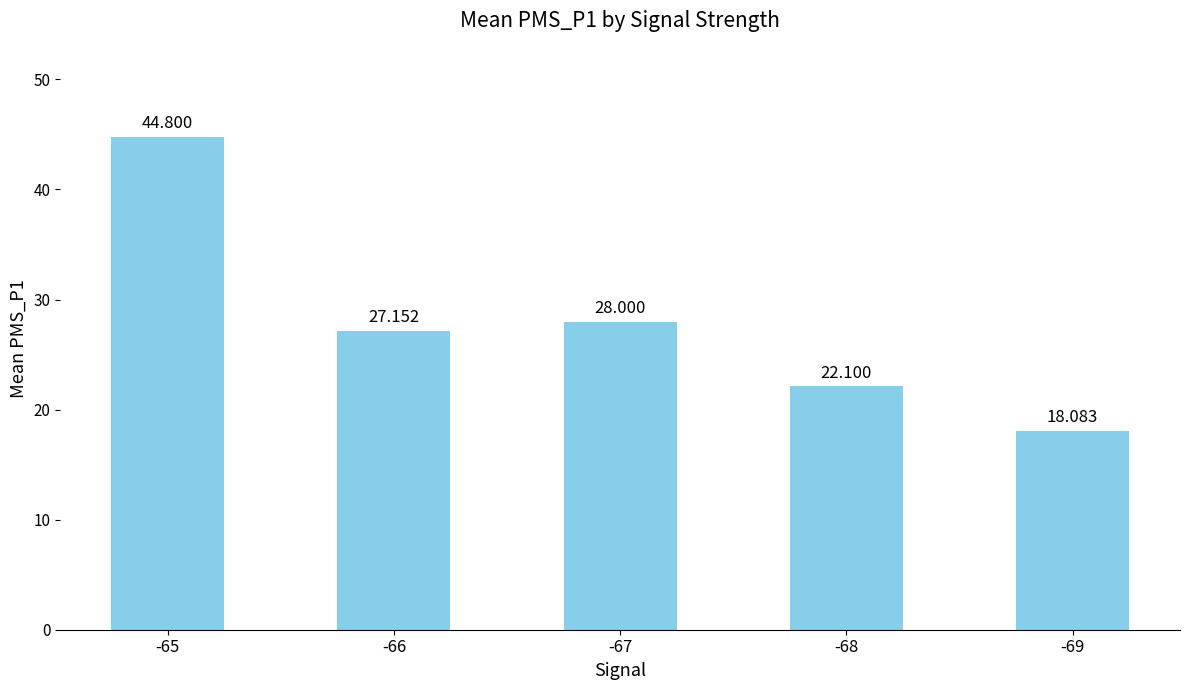

What is the value of the 1st bar from the left?

44.8